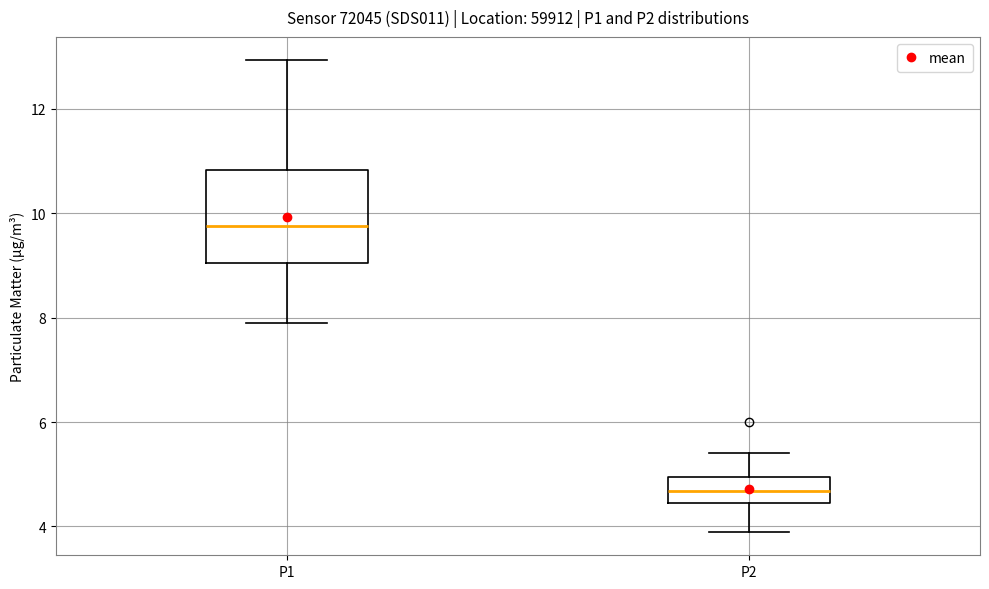

Reading left to right, transcribe this box plot: for each box, give where its median line is, the range the box spans, and where its two whiskers end, as read against the y-axis. The values are not printed on the chart, so give them approximately, as read against the axis.

P1: median 9.8, box 9.0 to 10.8, whiskers 8.0 to 13.0
P2: median 4.6, box 4.4 to 5.0, whiskers 4.0 to 5.4